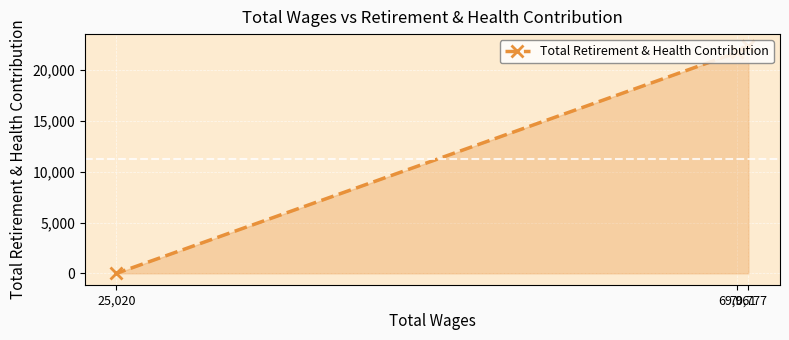

What position from the left is 25,020?

1